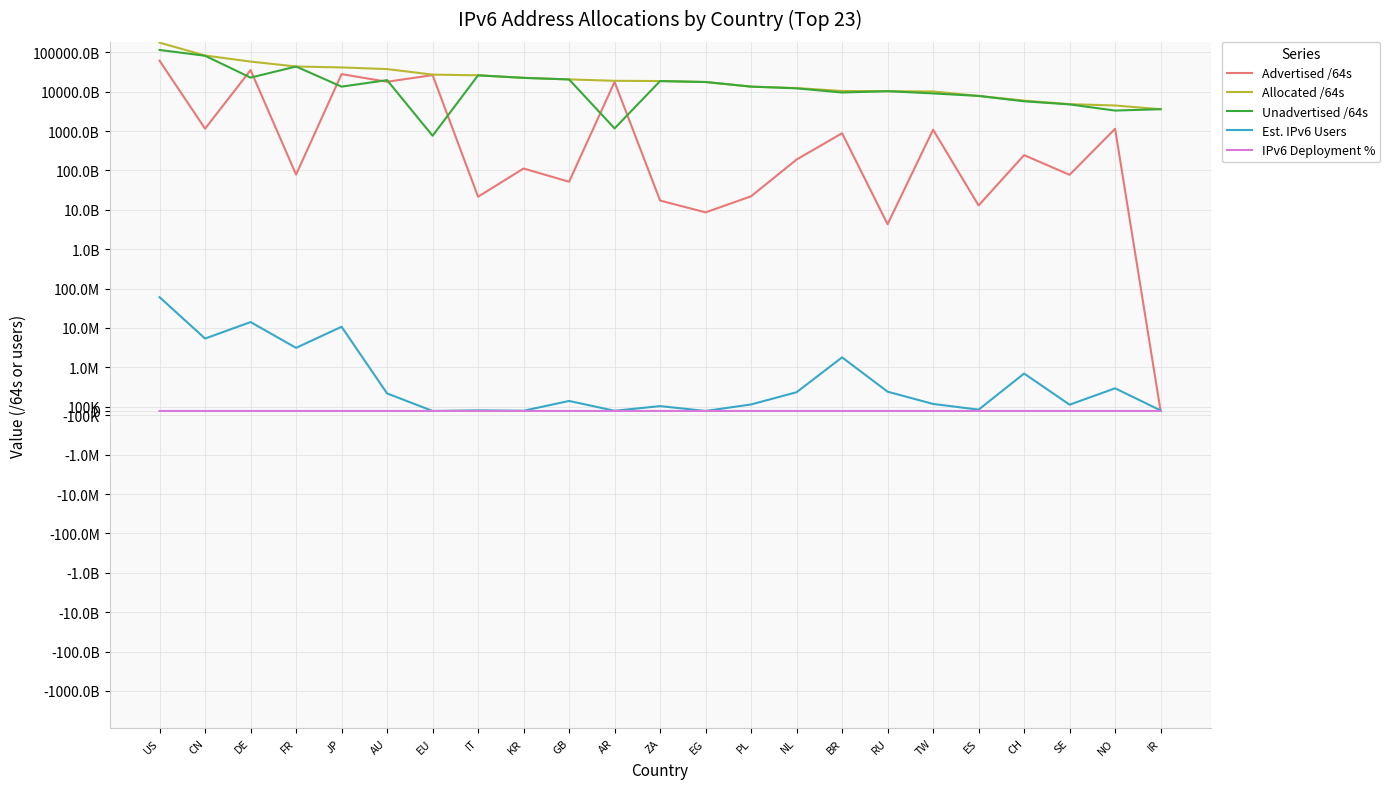

How many interior local peaks does the Advertised /64s series have?

9